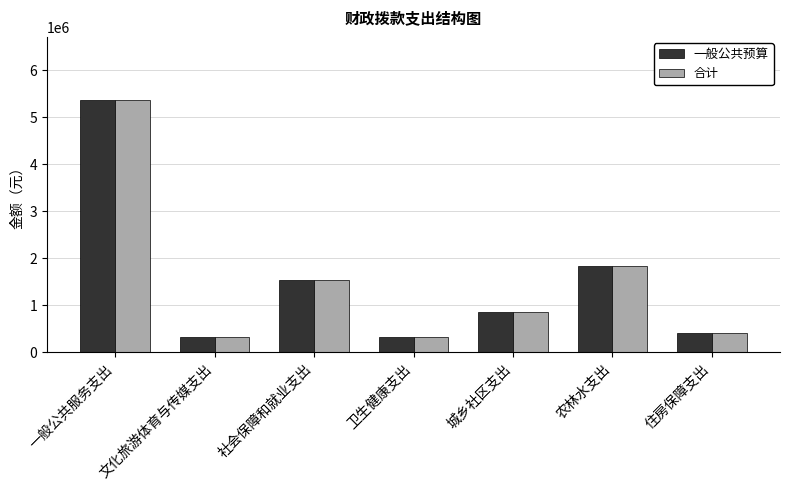

How many data points does each series have?

7